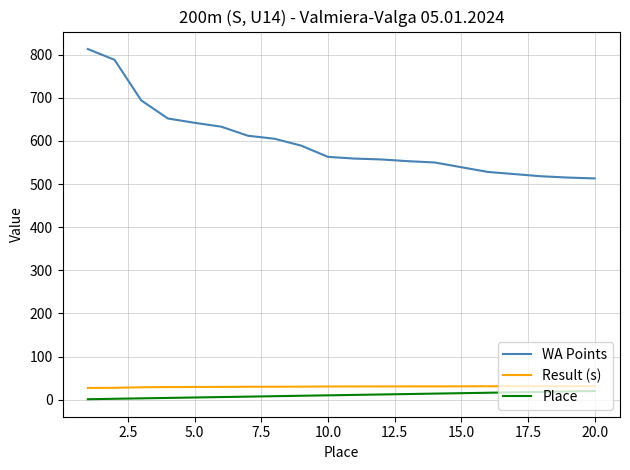

Which series has the largest range (max minus min)?

WA Points